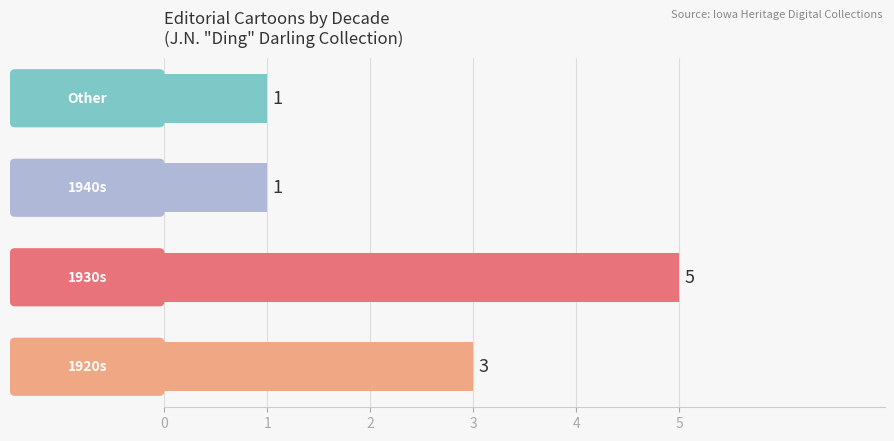

How many values are between 1 and 5?

4